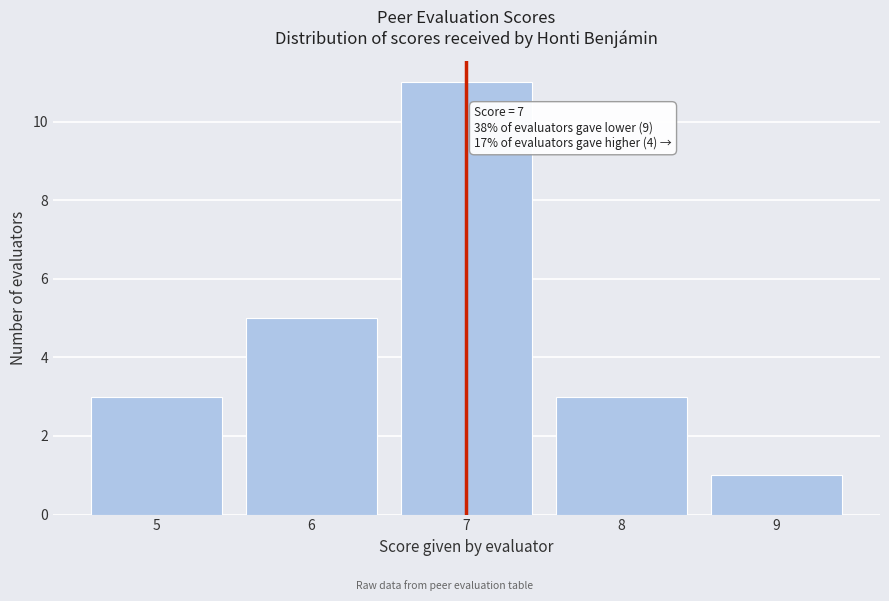

Which range on the x-axis has the tallest bar?

6.5 to 7.5